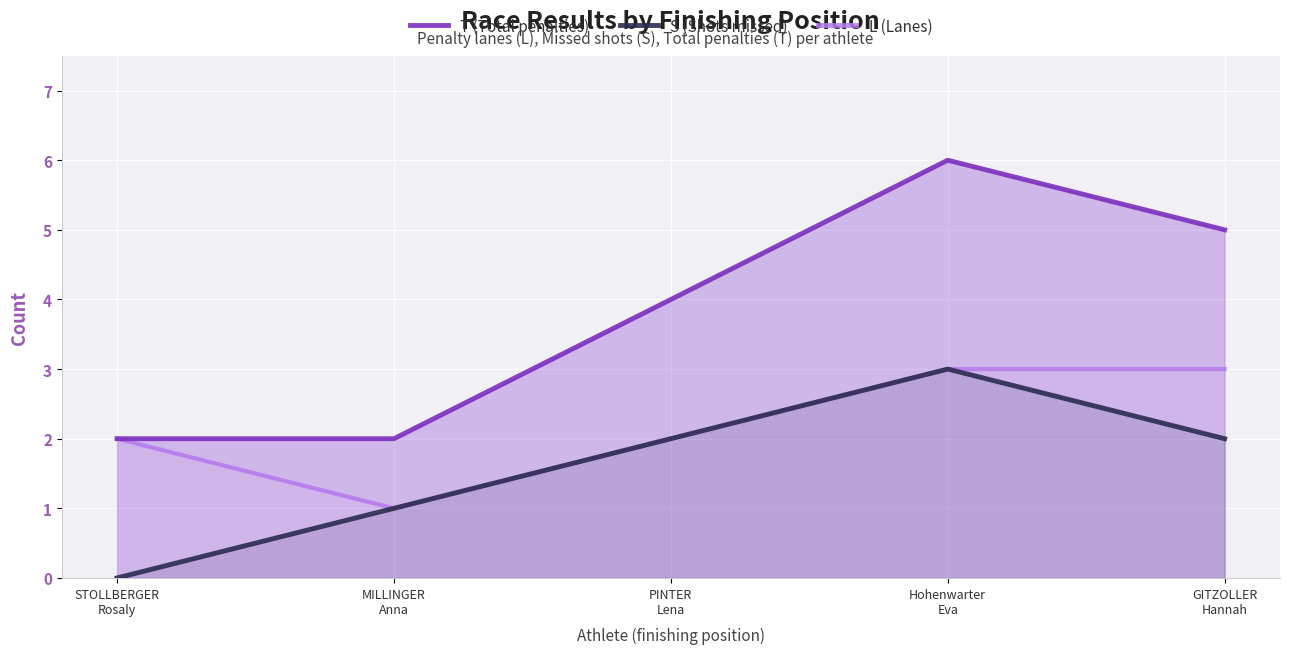

The T (Total penalties) series shows 1 at GITZOLLER
Hannah. True or false?

False